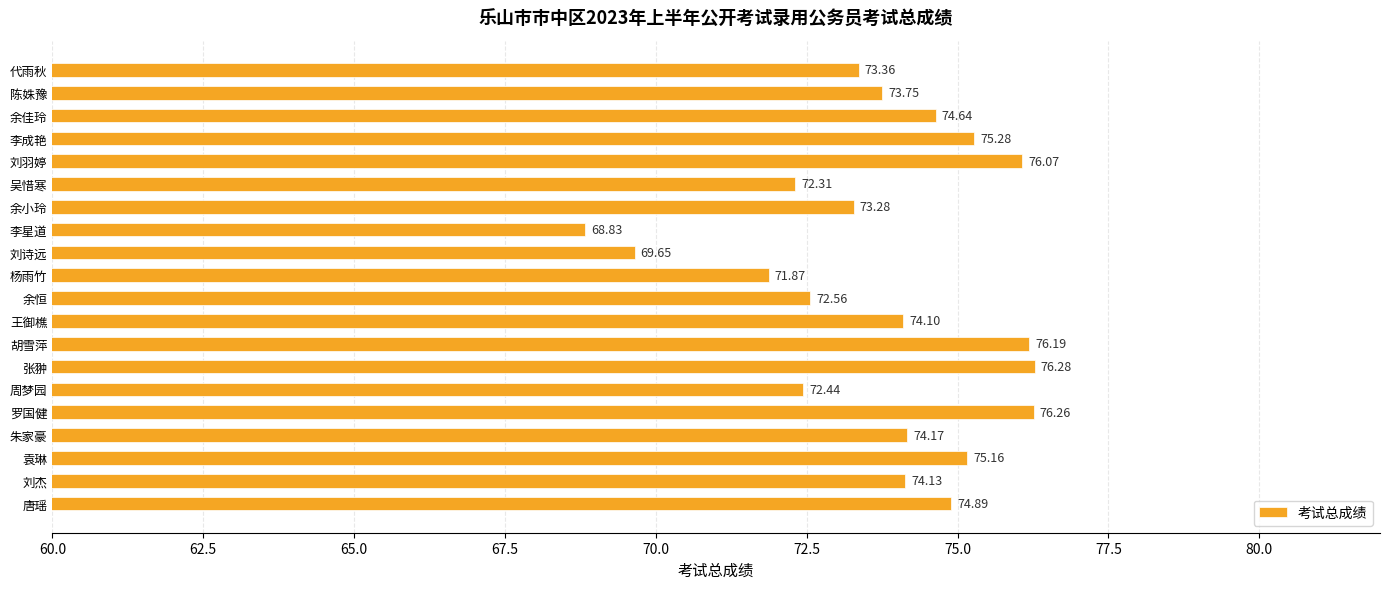

What is the greatest value displayed?

76.3